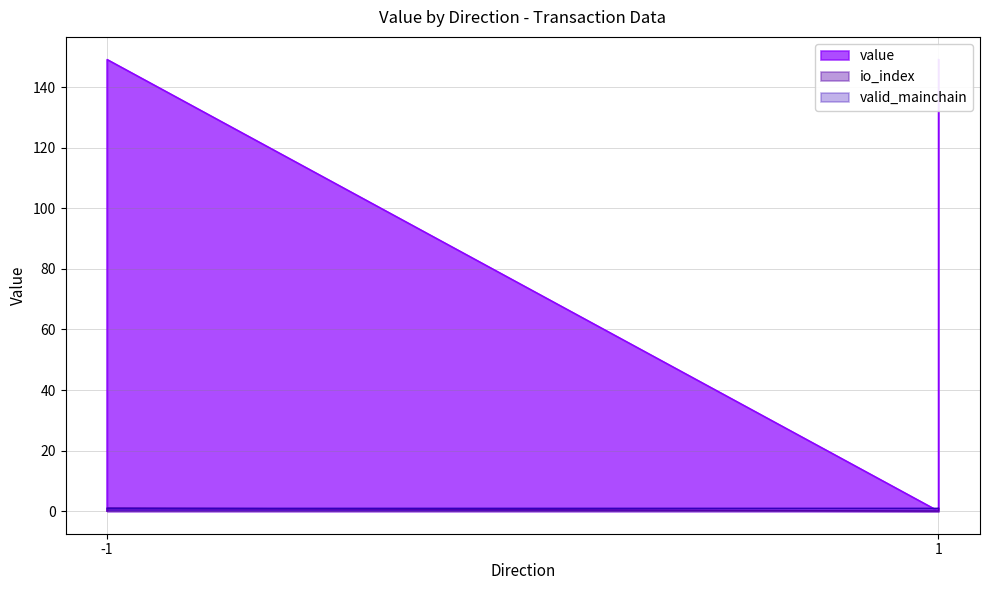

Which category has the highest value across all series?

-1